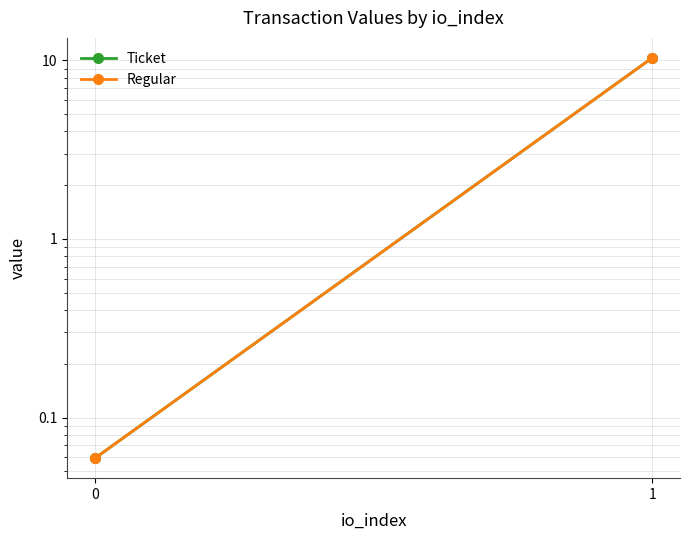

Reading left to right, transcribe all the data shown in this chart.

Ticket: 0.1	10.3
Regular: 0.1	10.3